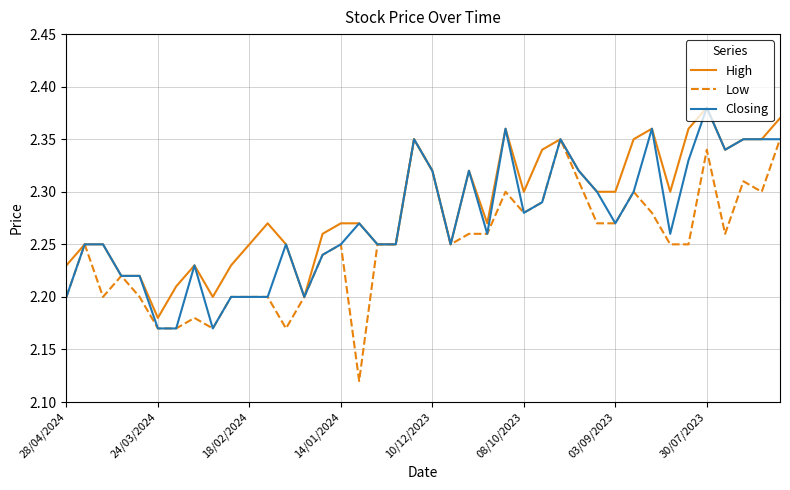

Rank the series by their average value, from highest to lowest.

High, Closing, Low